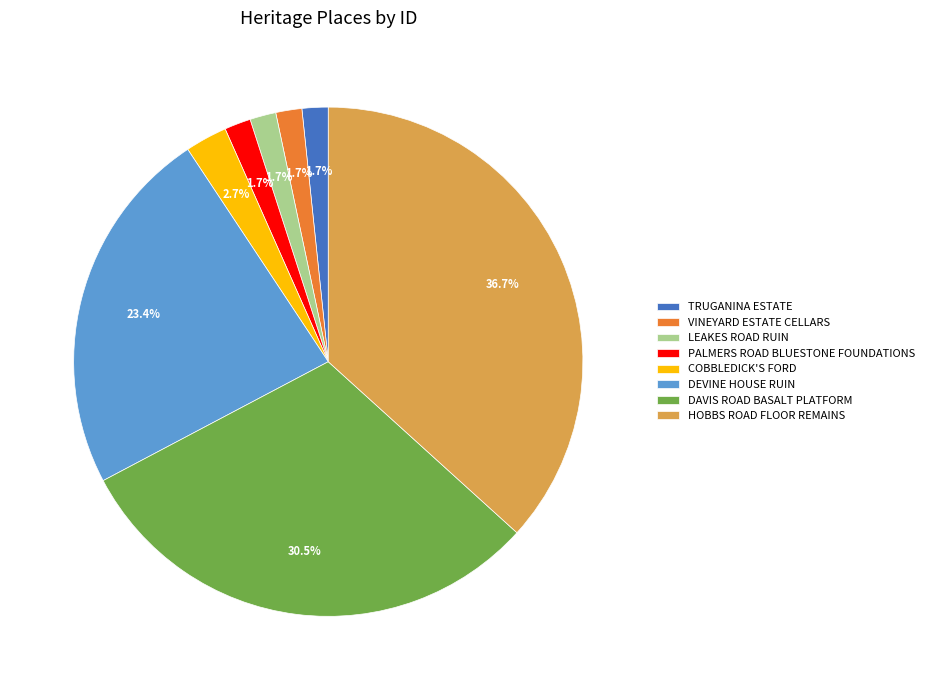

Which has a higher value, PALMERS ROAD BLUESTONE FOUNDATIONS or DEVINE HOUSE RUIN?

DEVINE HOUSE RUIN